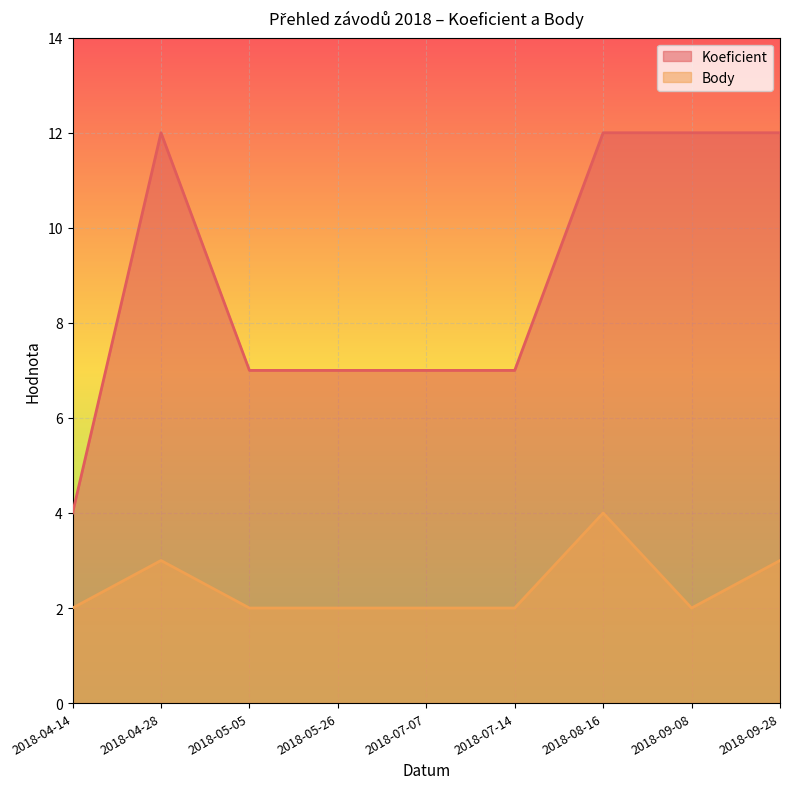

What is the difference between the maximum and minimum values in the Koeficient series?

8